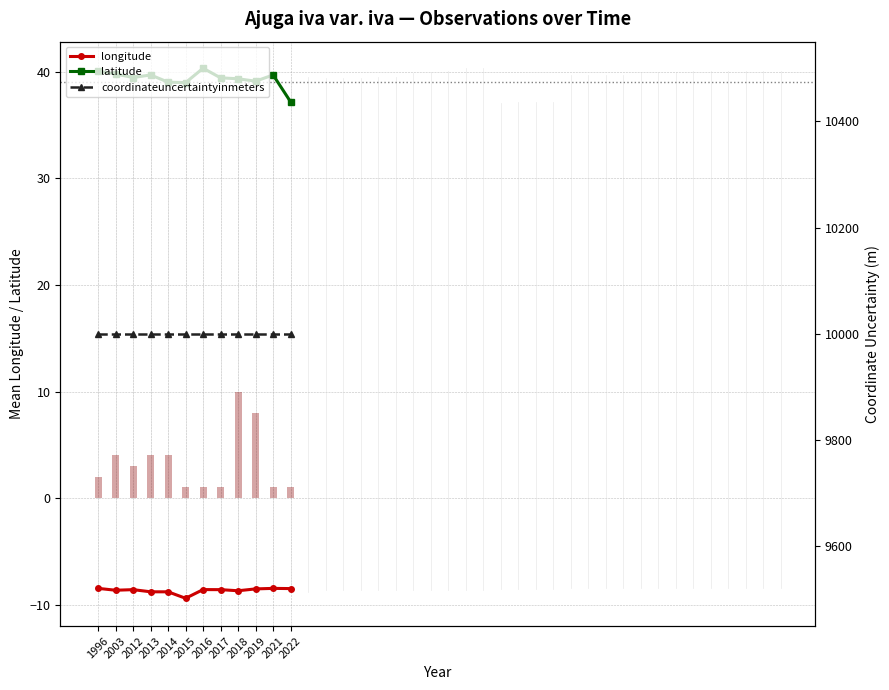

How many distinct data groups are displayed?

3